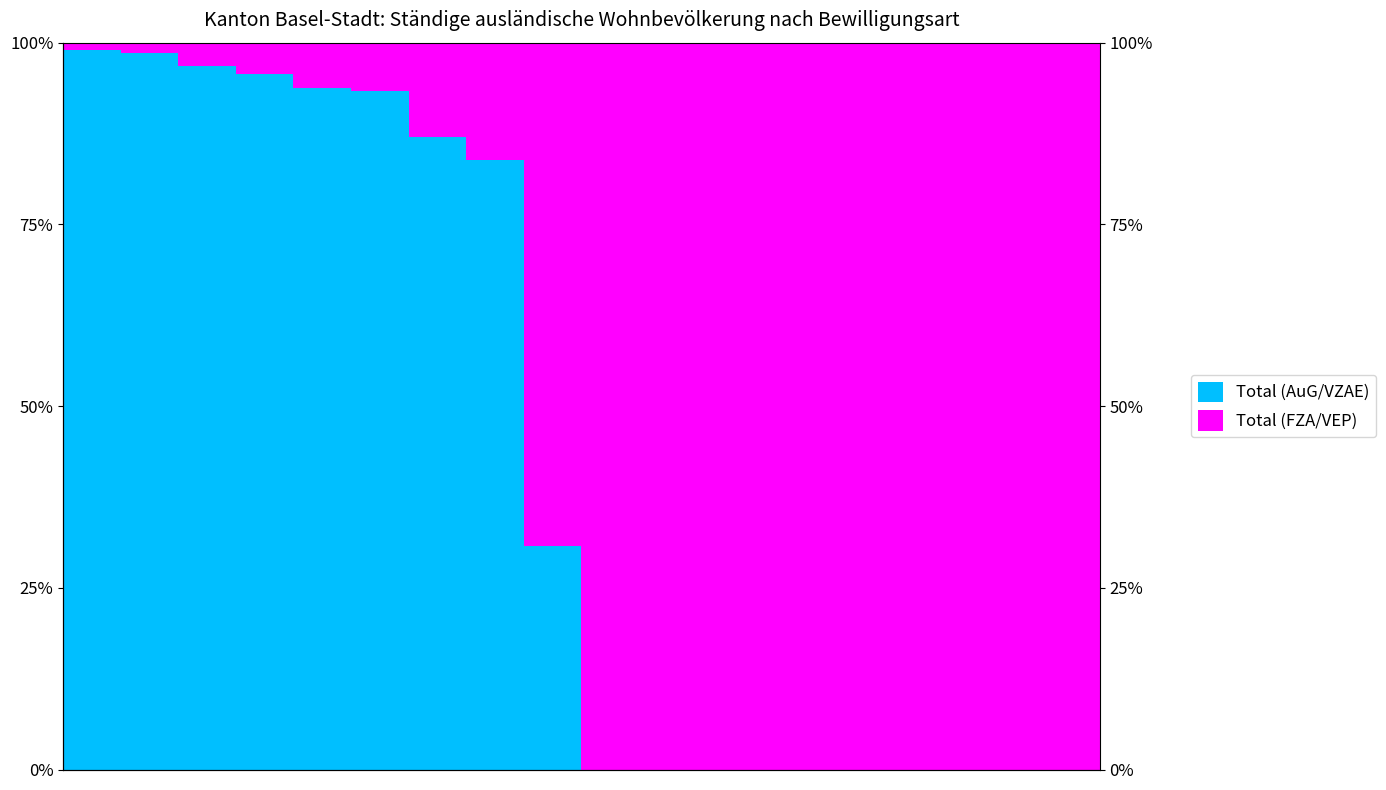

How many series are shown in this chart?

2